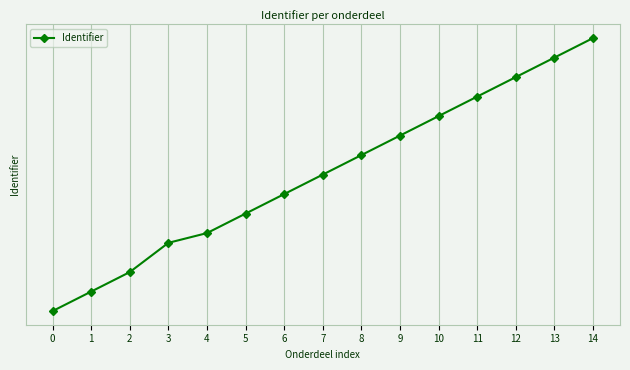

Is this an area chart (filled region under the line)?

No